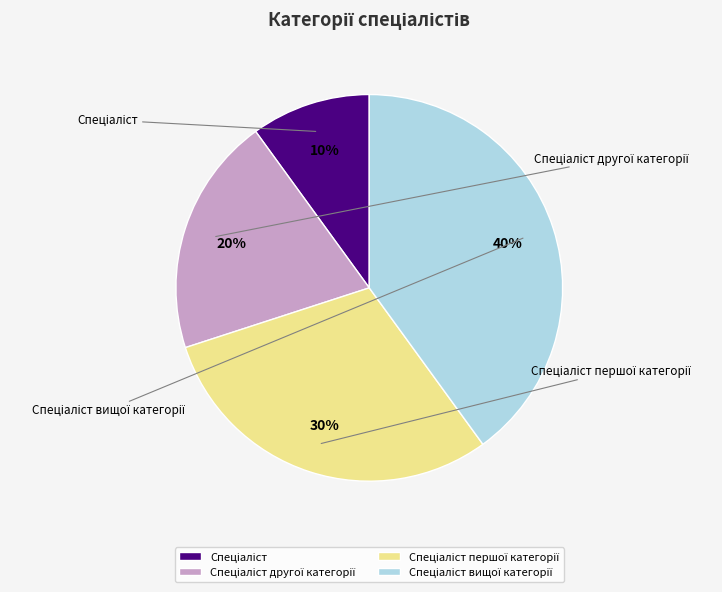

Is there any slice that represents more than half of the pie?

No